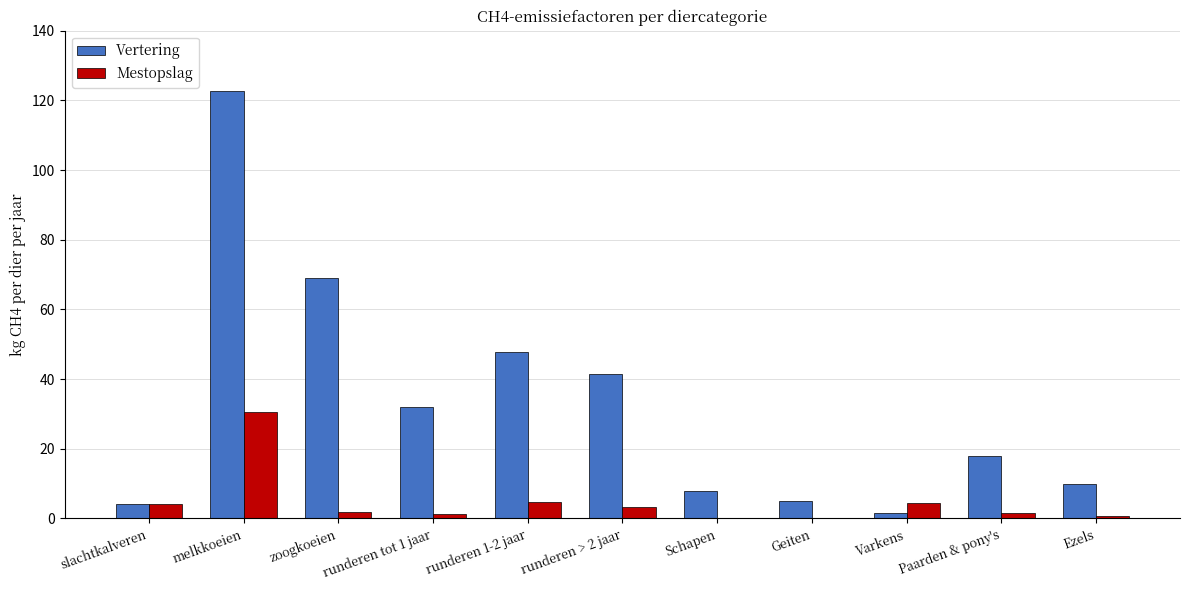

What is the sum of all Vertering values?

359.4